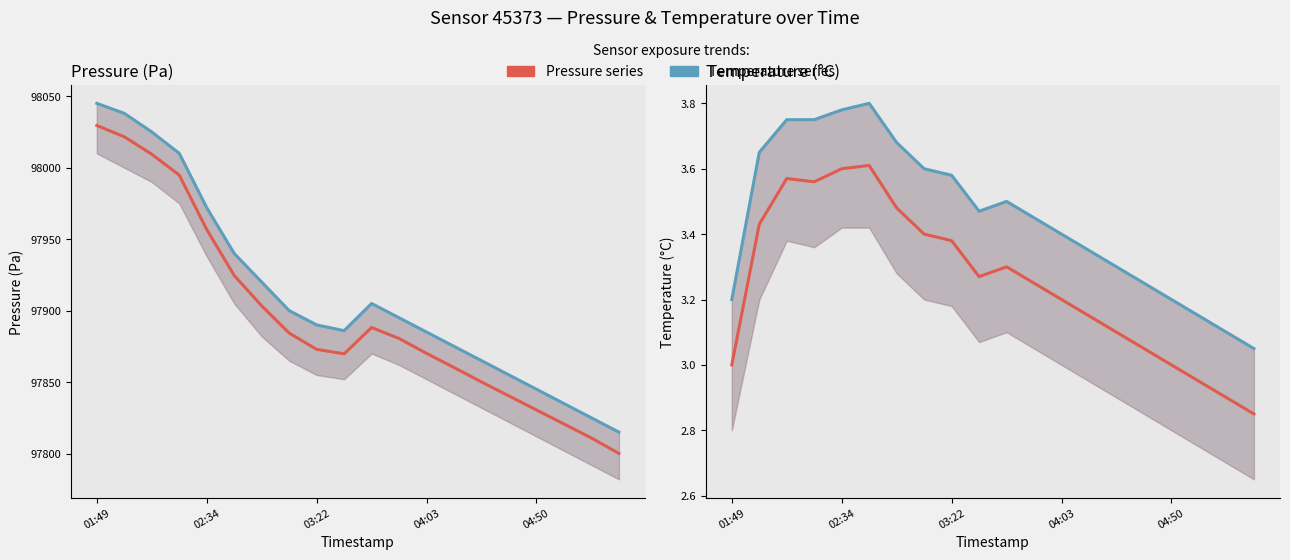

How many lines are shown in the chart?

4